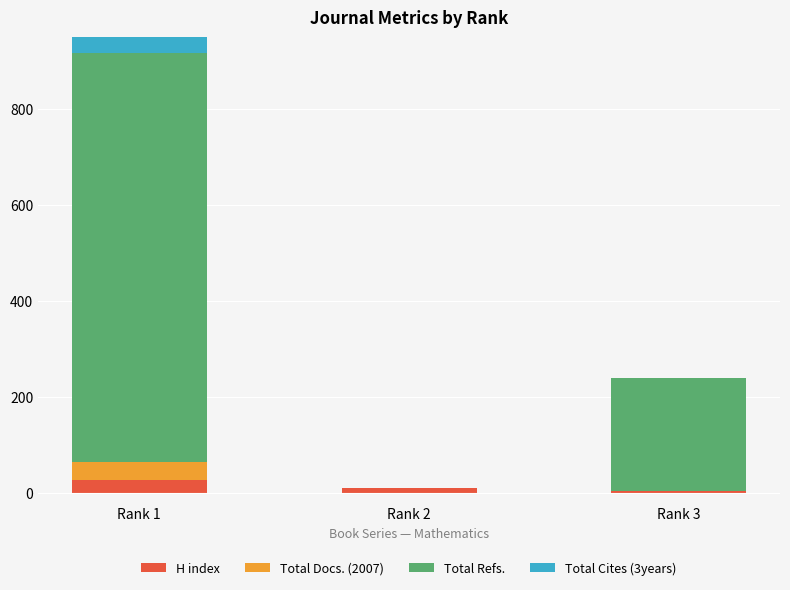

What is the maximum value for Total Cites (3years)?

55